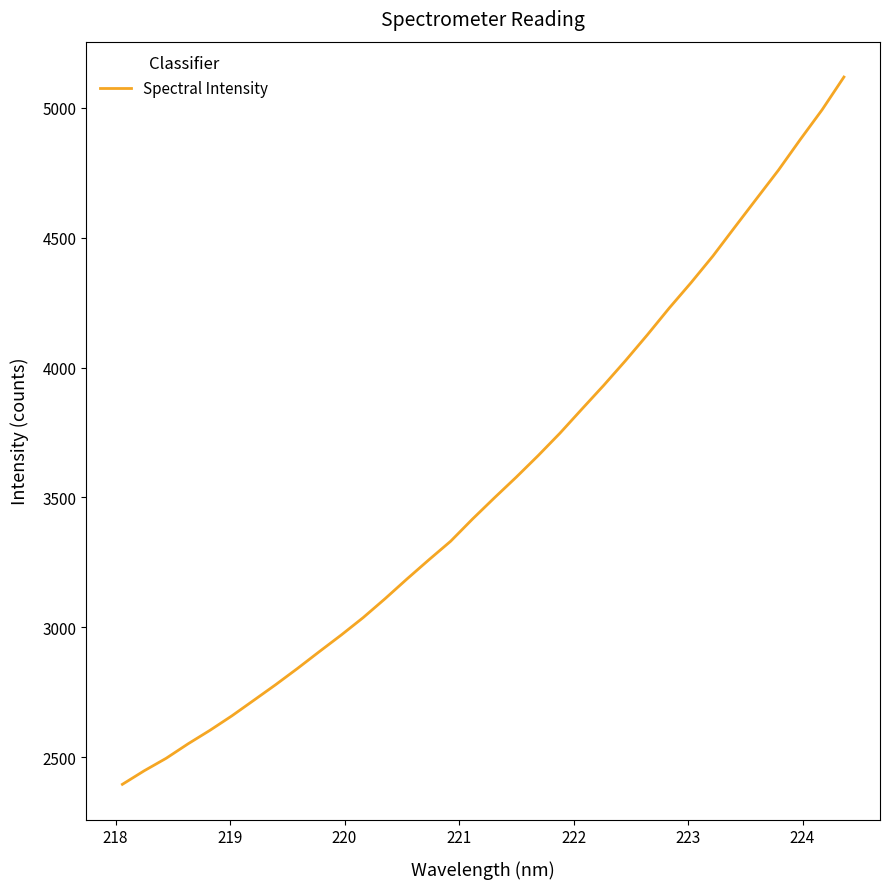

What is the smallest value displayed?

2395.4